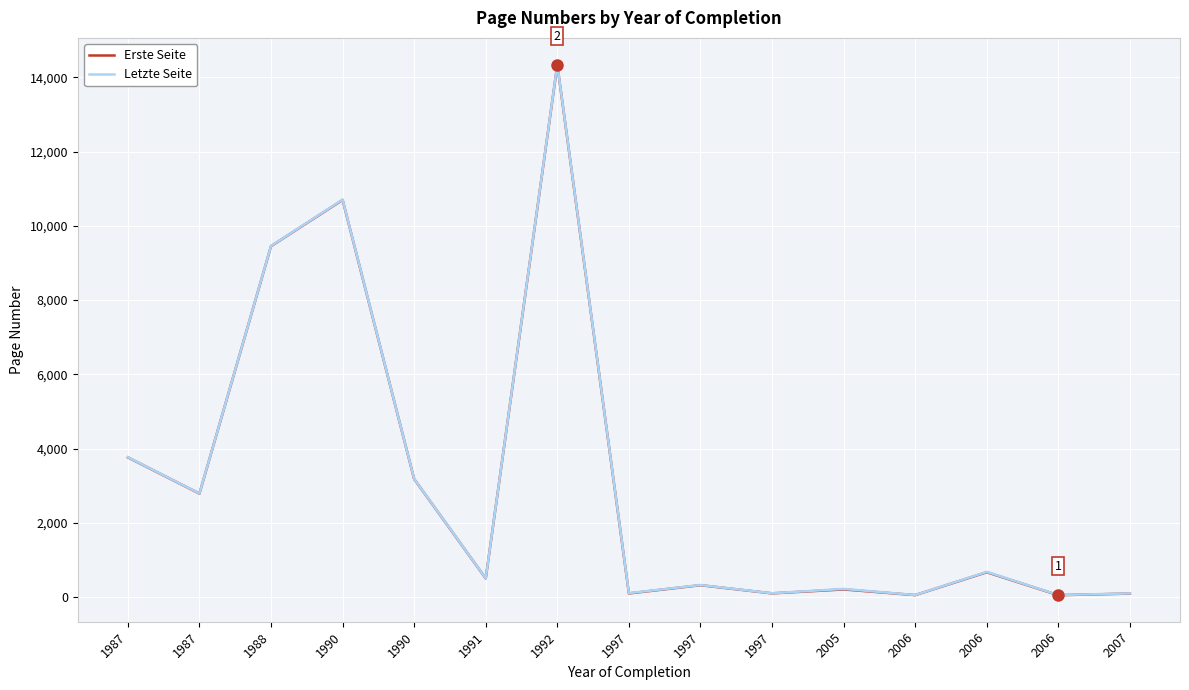

What is the average value of the Erste Seite series?

3088